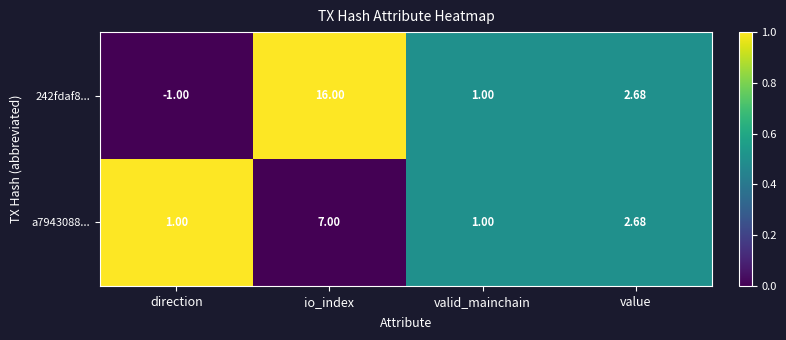

At which category is the sum across all series the highest?

io_index